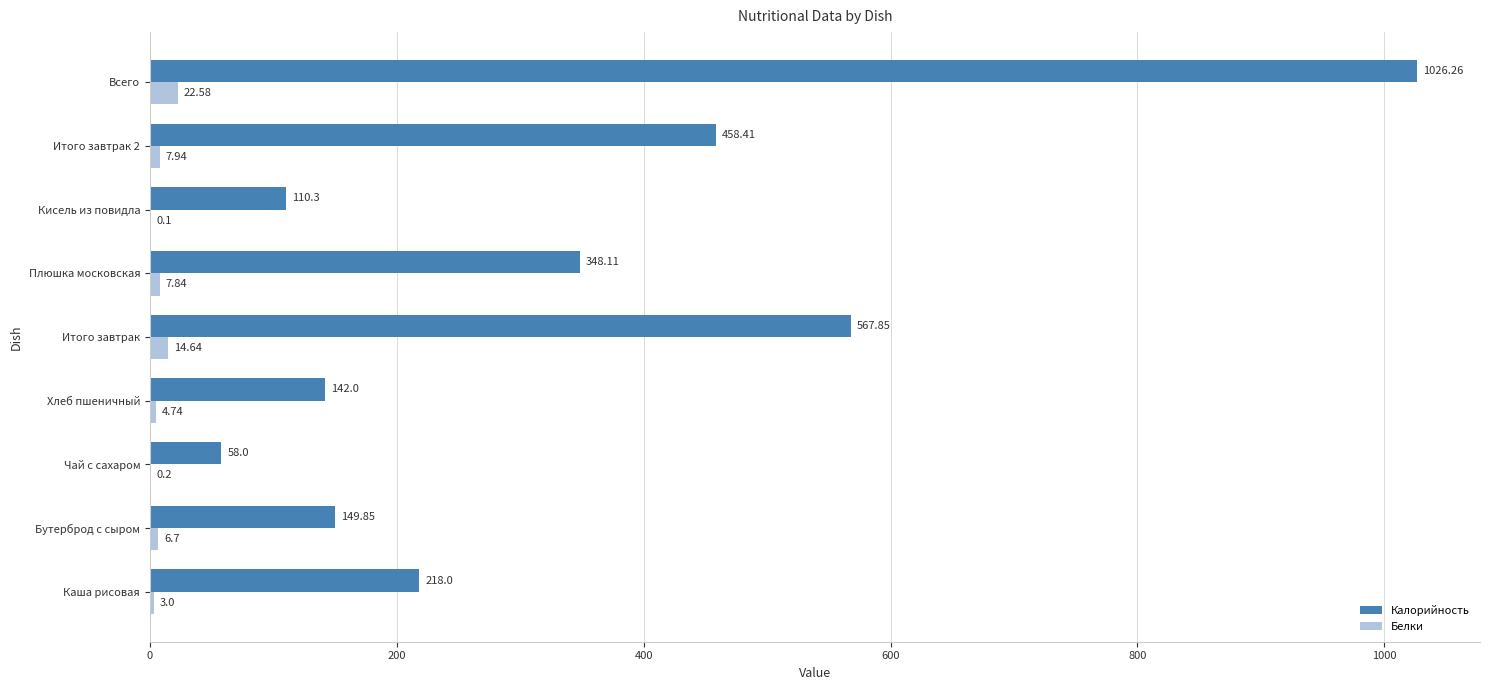

What is the sum of the Белки values at Каша рисовая and Кисель из повидла?

3.1